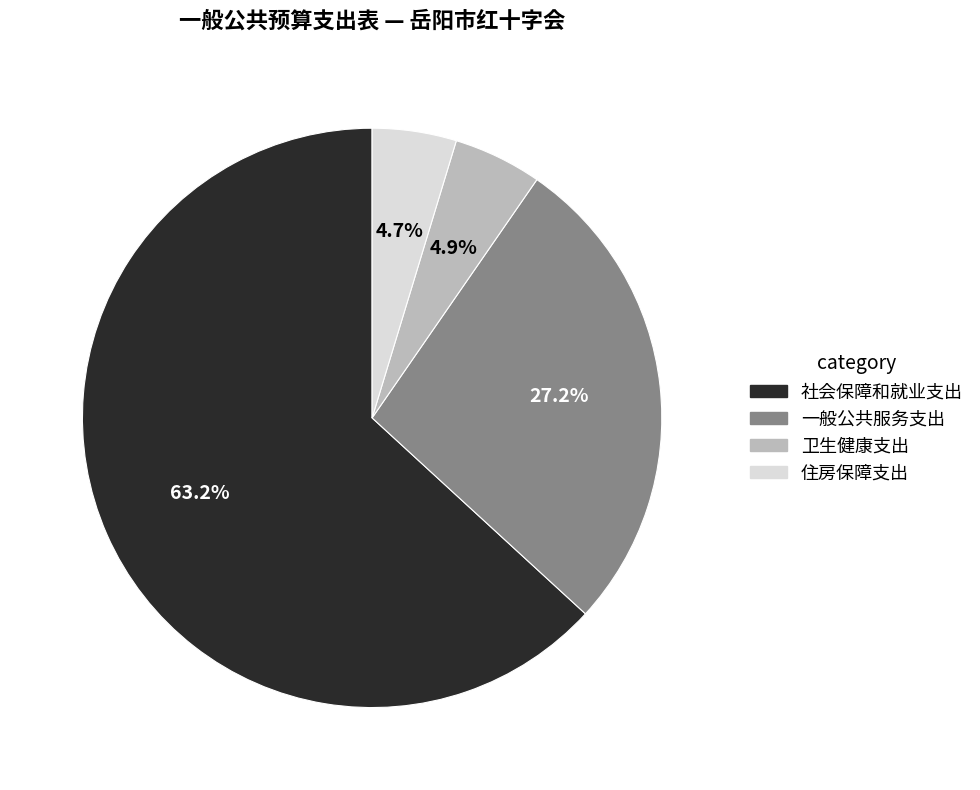

What percentage is the 一般公共服务支出 slice, to the nearest percent?

27%